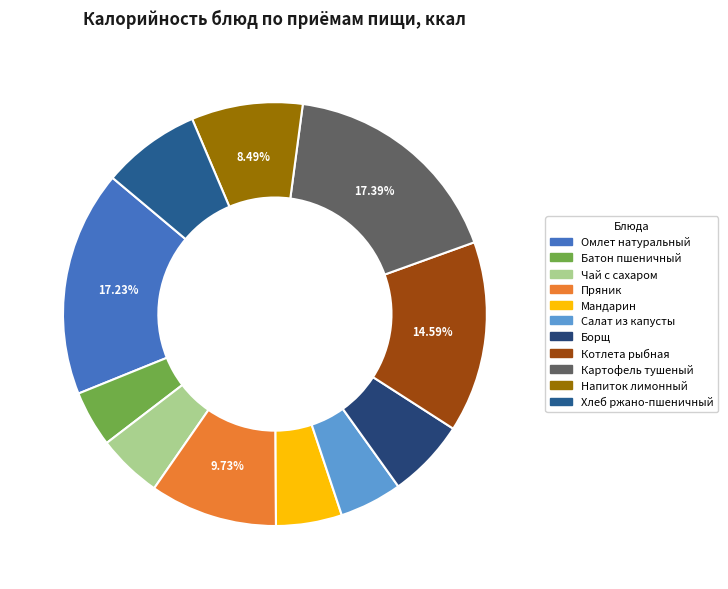

Do Чай с сахаром and Картофель тушеный together represent more than half of the pie?

No